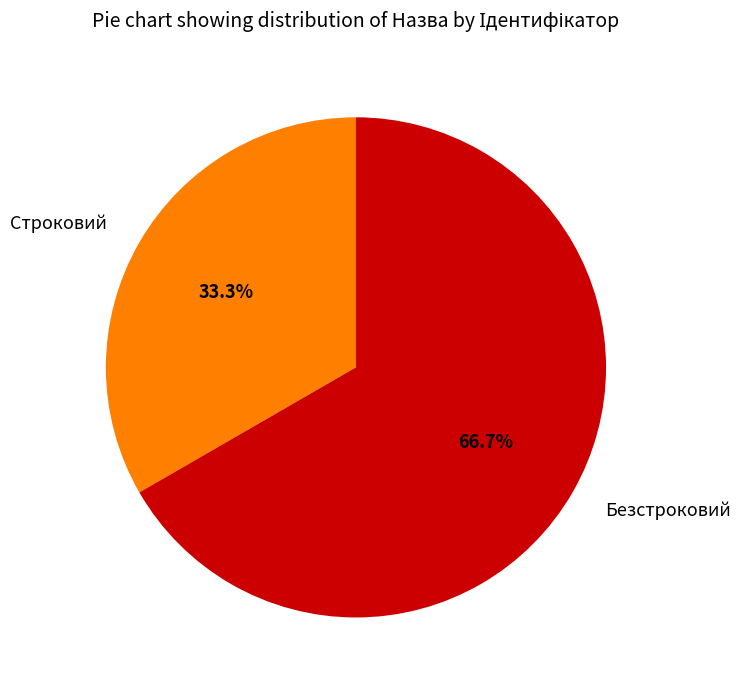

Rank the categories by value from highest to lowest.

Безстроковий, Строковий